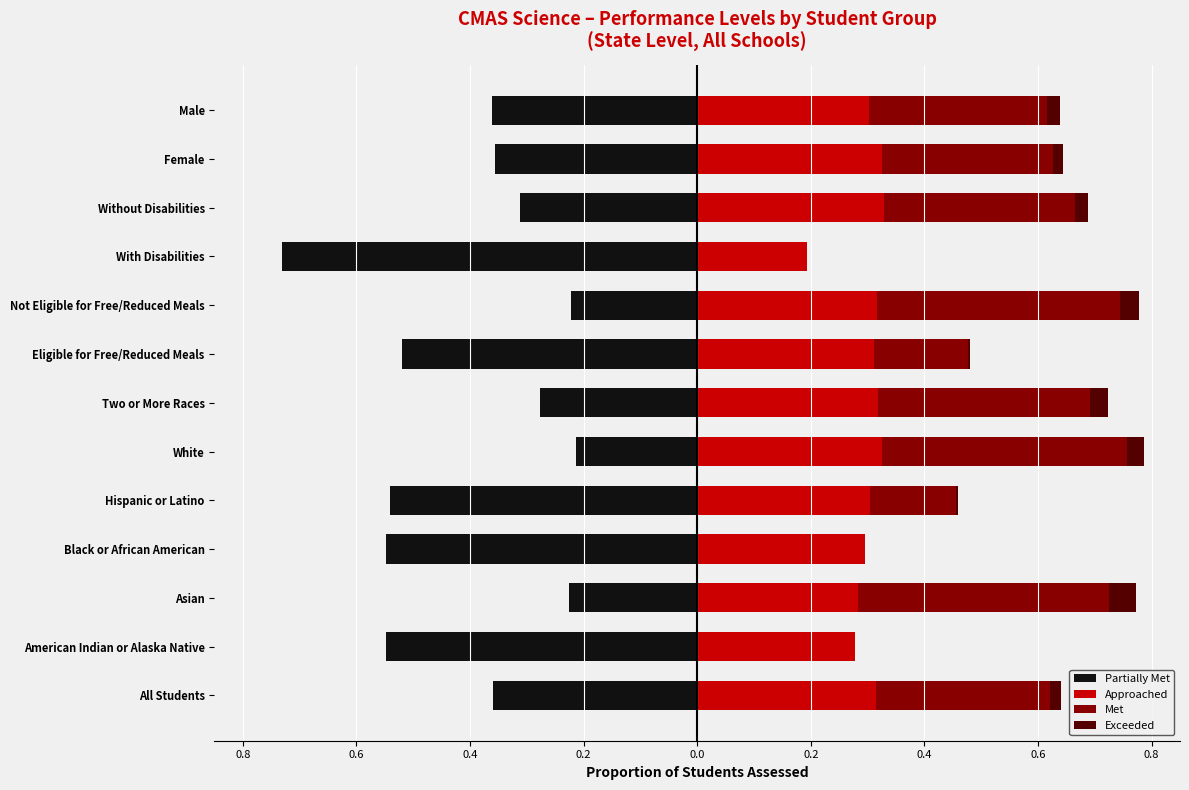

Reading left to right, what are all the values shown in this chart?

Partially Met: -0.4	-0.5	-0.2	-0.5	-0.5	-0.2	-0.3	-0.5	-0.2	-0.7	-0.3	-0.4	-0.4
Approached: 0.3	0.3	0.3	0.3	0.3	0.3	0.3	0.3	0.3	0.2	0.3	0.3	0.3
Met: 0.3	0.0	0.4	0.0	0.2	0.4	0.4	0.2	0.4	0.0	0.3	0.3	0.3
Exceeded: 0.0	0.0	0.0	0.0	0.0	0.0	0.0	0.0	0.0	0.0	0.0	0.0	0.0